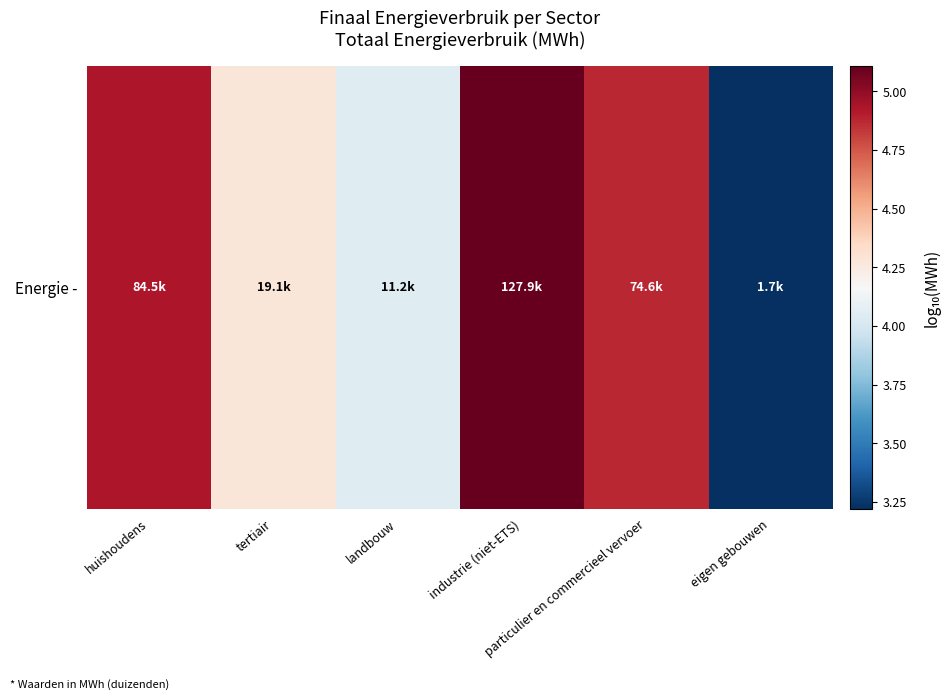

What is the average value?

4.4